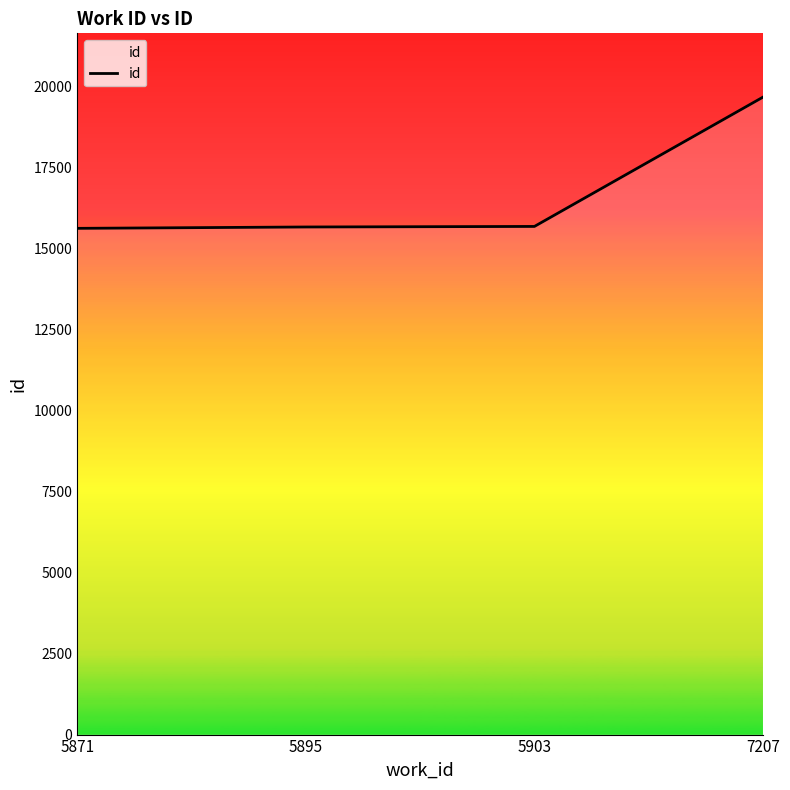

What is the ratio of the value at 5895 to the value at 5871?

1.0